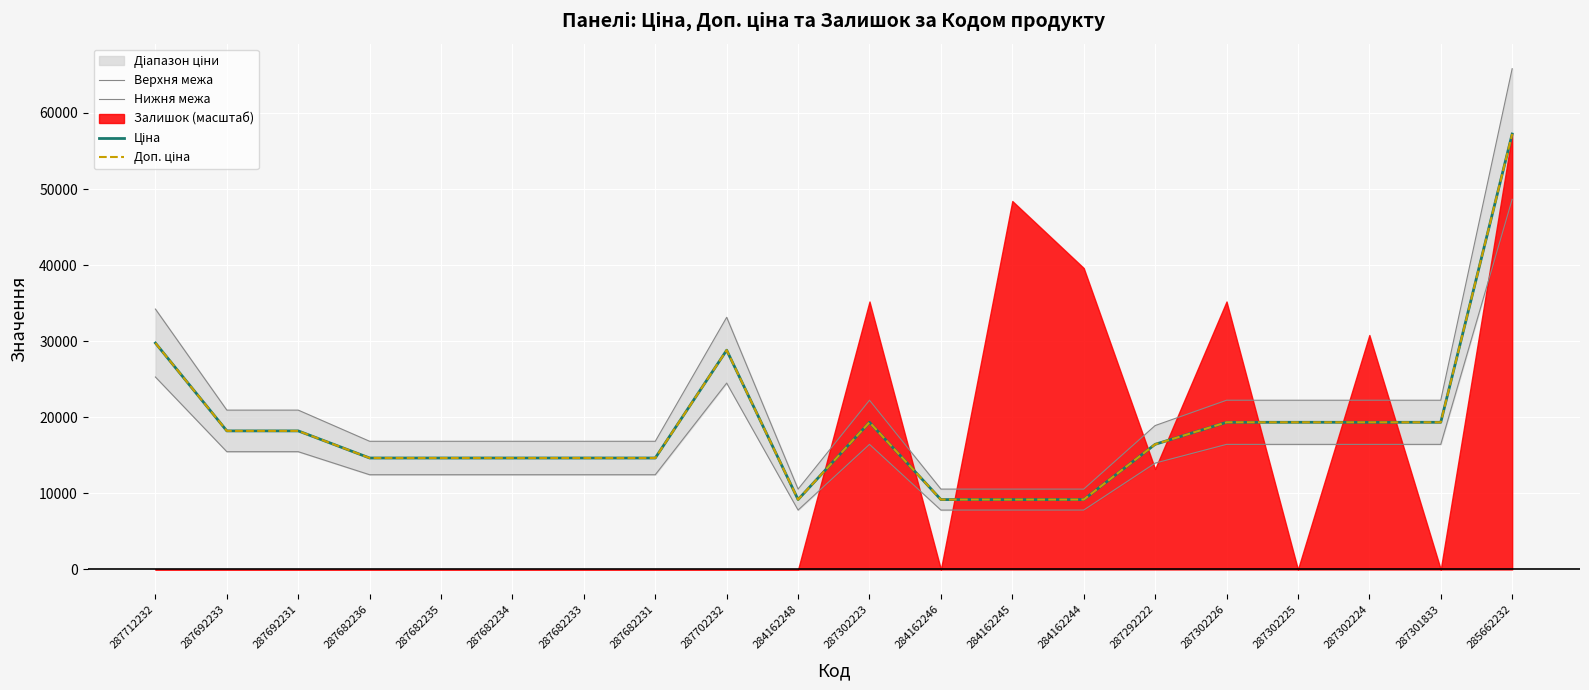

What is the average value of the Ціна series?

18769.7